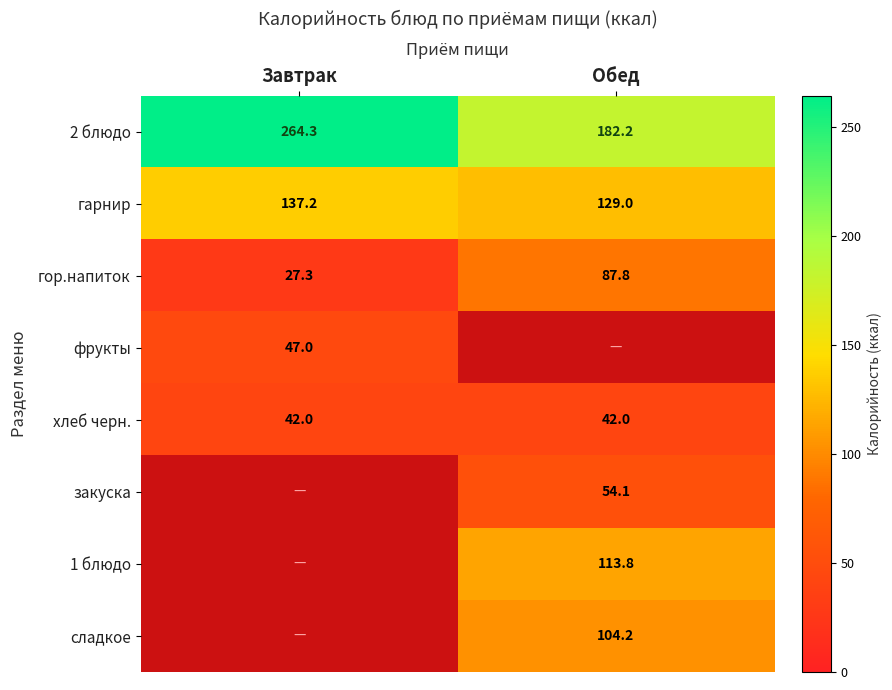

How many data points does each series have?

2